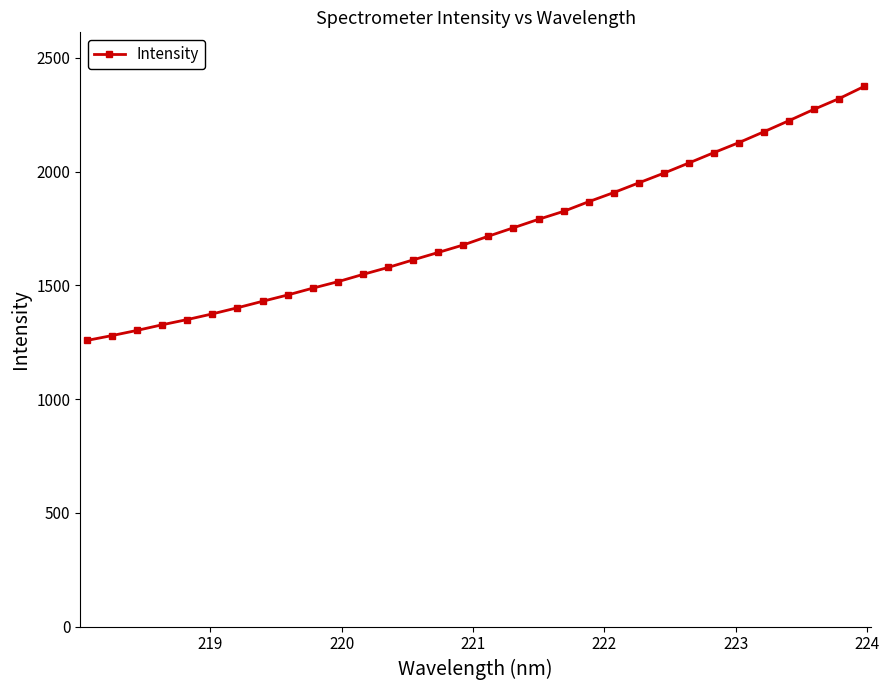

What is the greatest value displayed?

2375.0